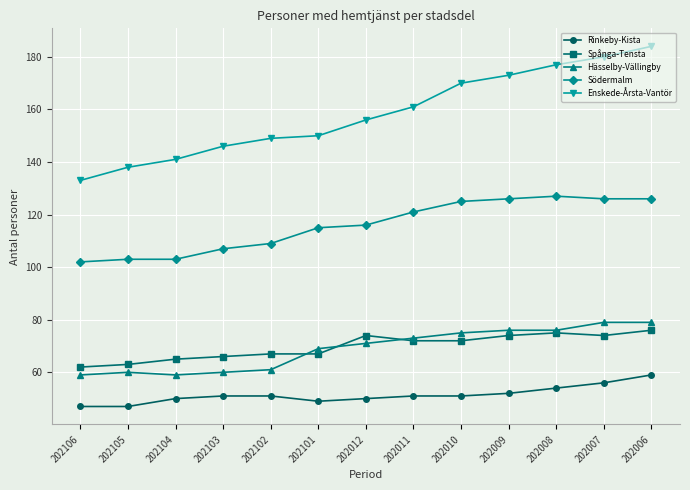

What is the smallest value displayed?

47